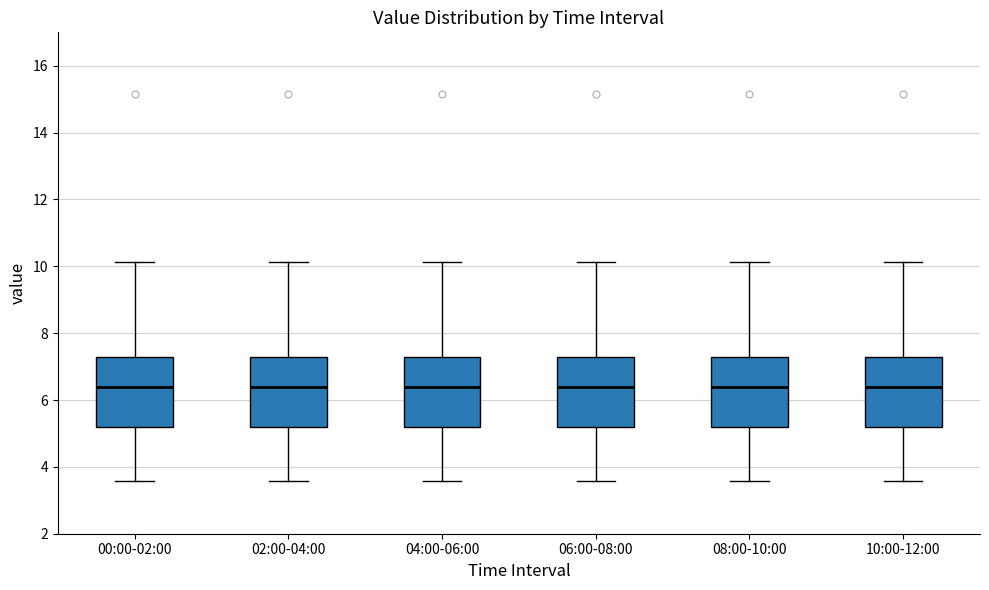

Where is the upper edge of the box for 00:00-02:00 on the y-axis? The values are not printed on the chart, so give them approximately, as read against the axis.

7.2